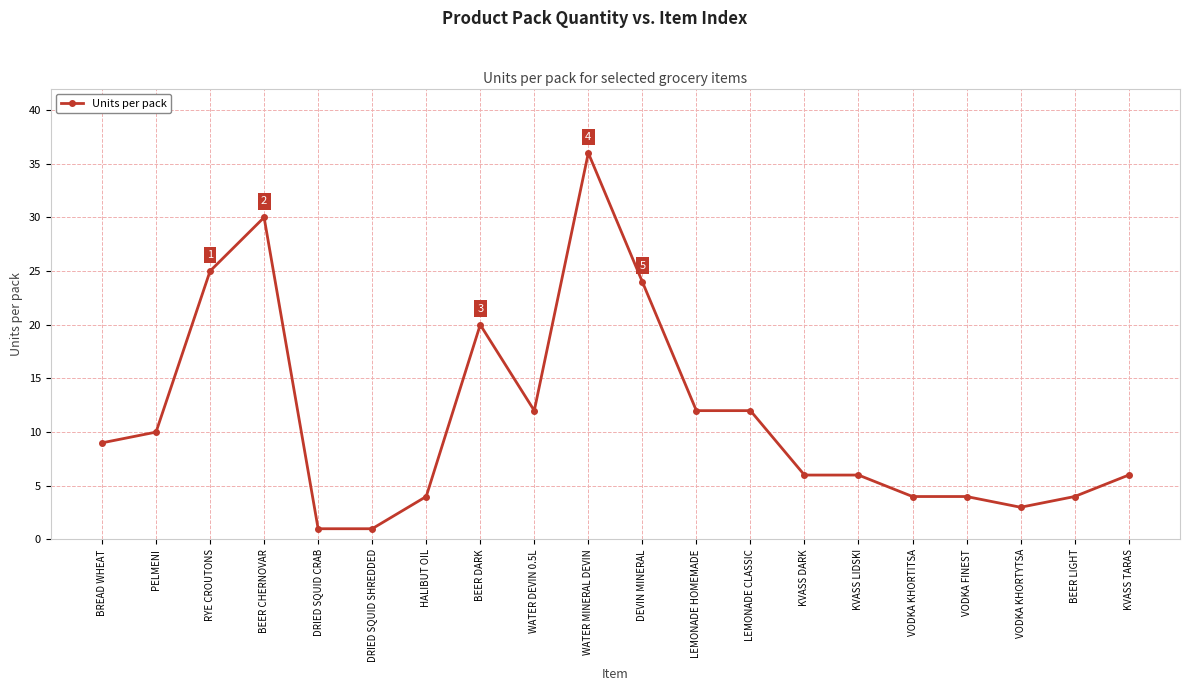

What is the approximate value at VODKA KHORTYTSA?

3